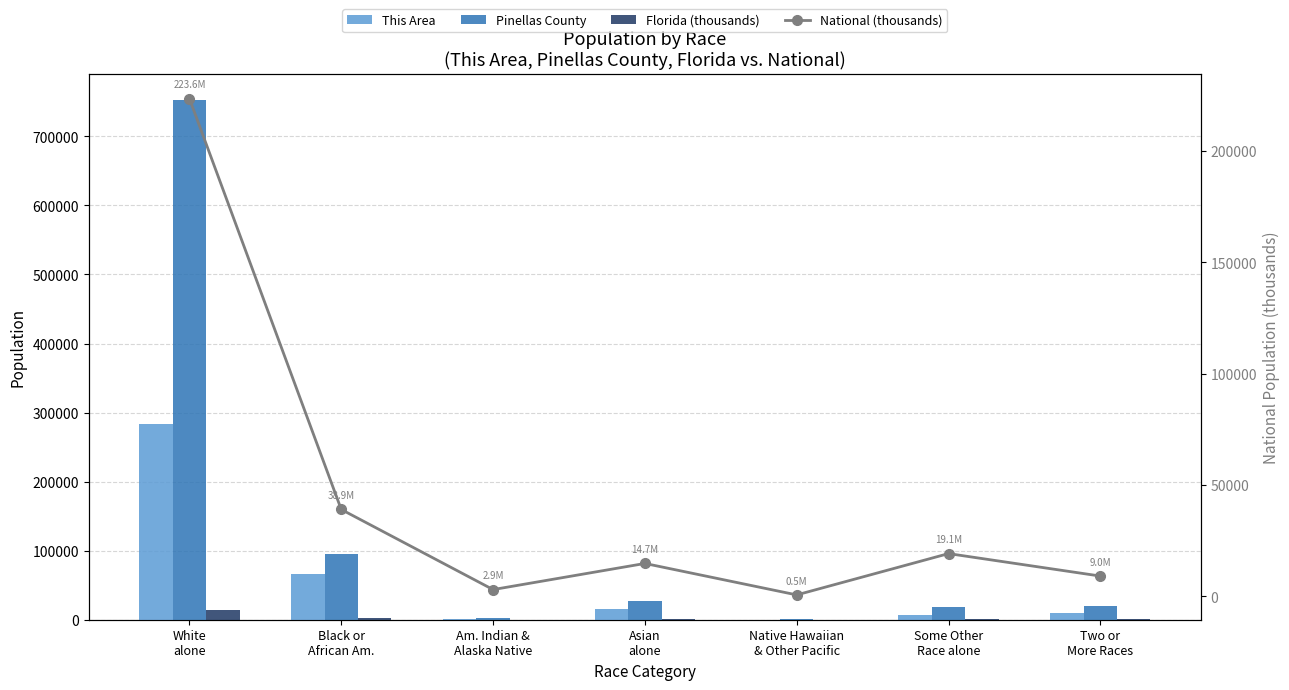

What is the difference between the highest and lowest values at White
alone?

738782.8